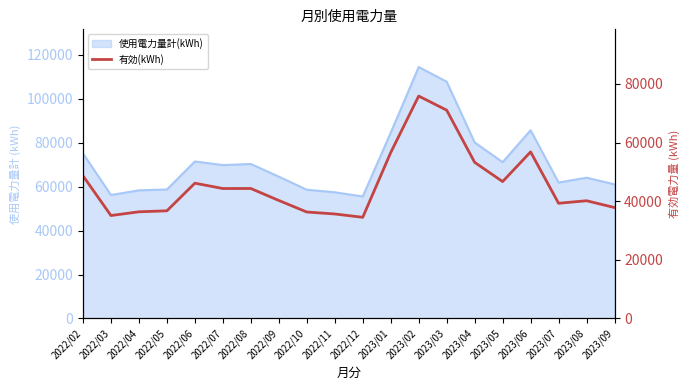

What is the label of the 2nd point from the left?

2022/03